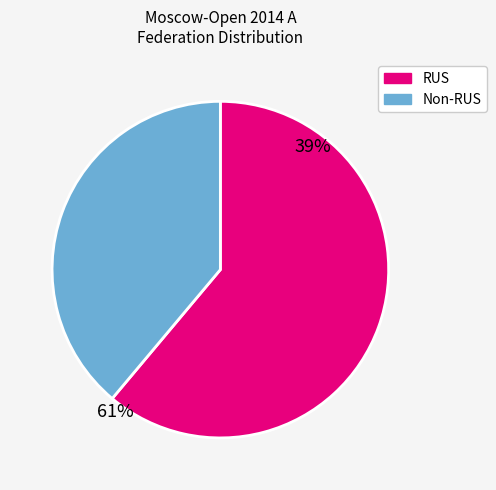

How many segments does this pie chart have?

2